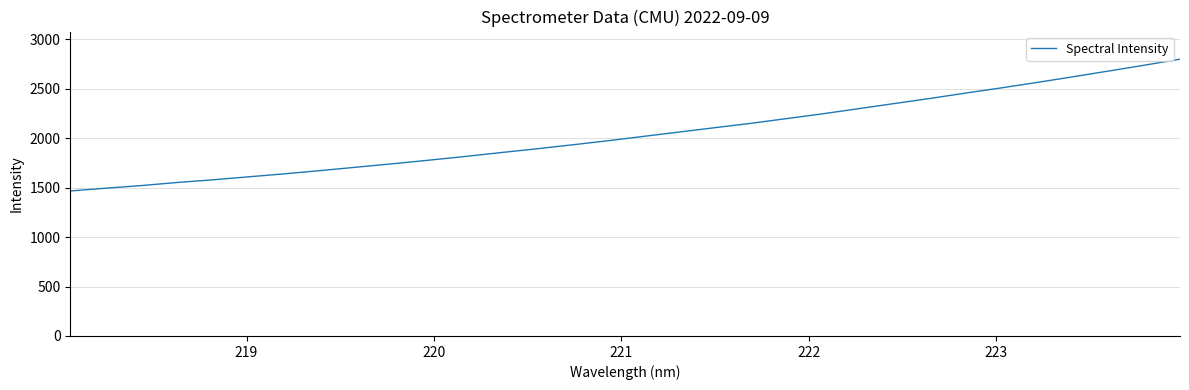

What is the minimum value shown in the chart?

1466.9